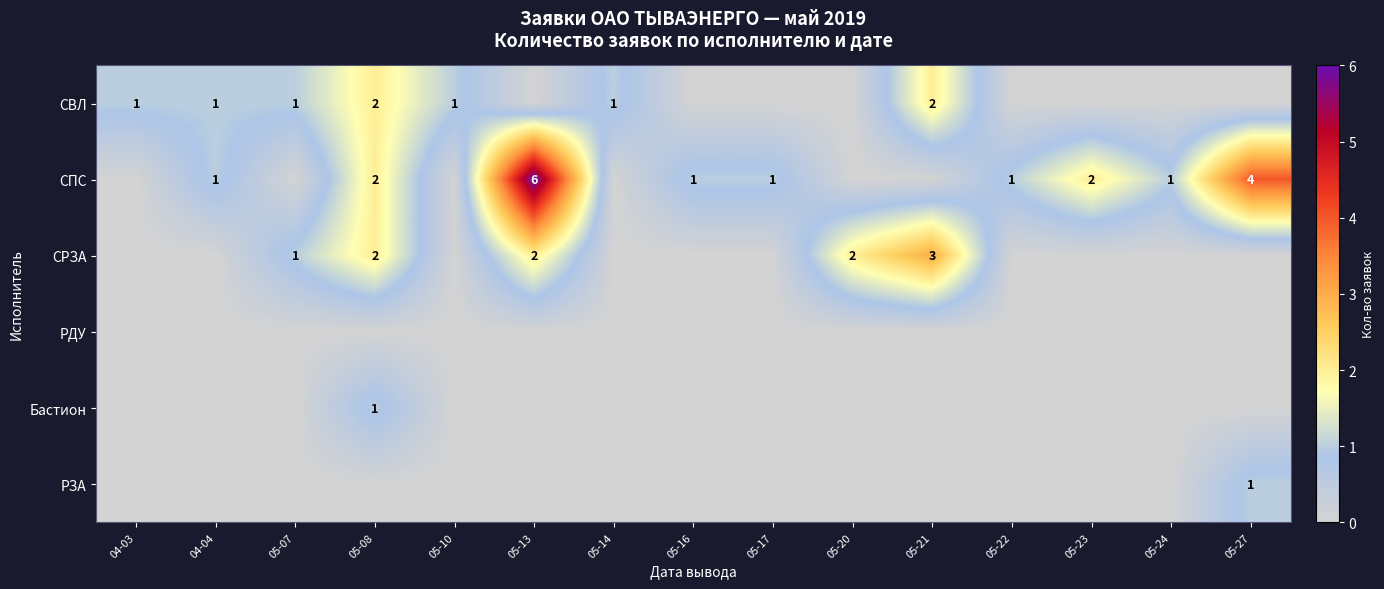

True or false: СВЛ has a value of 1 at 05-10.

True